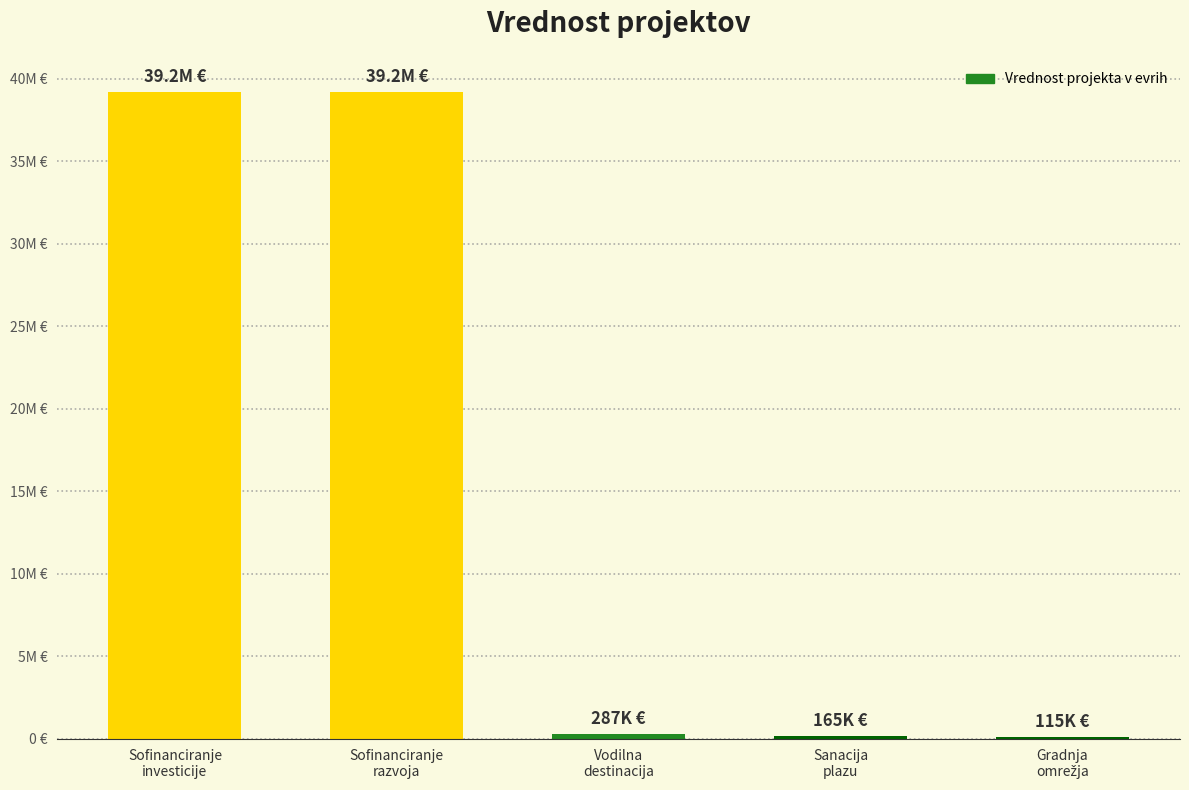

How many data points are less than 286949?

2